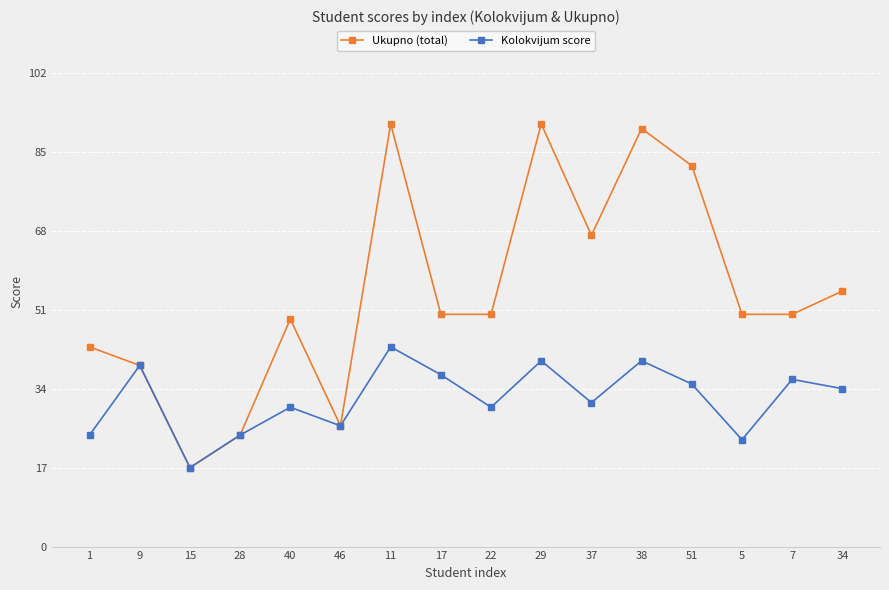

Rank the series by their average value, from lowest to highest.

Kolokvijum score, Ukupno (total)